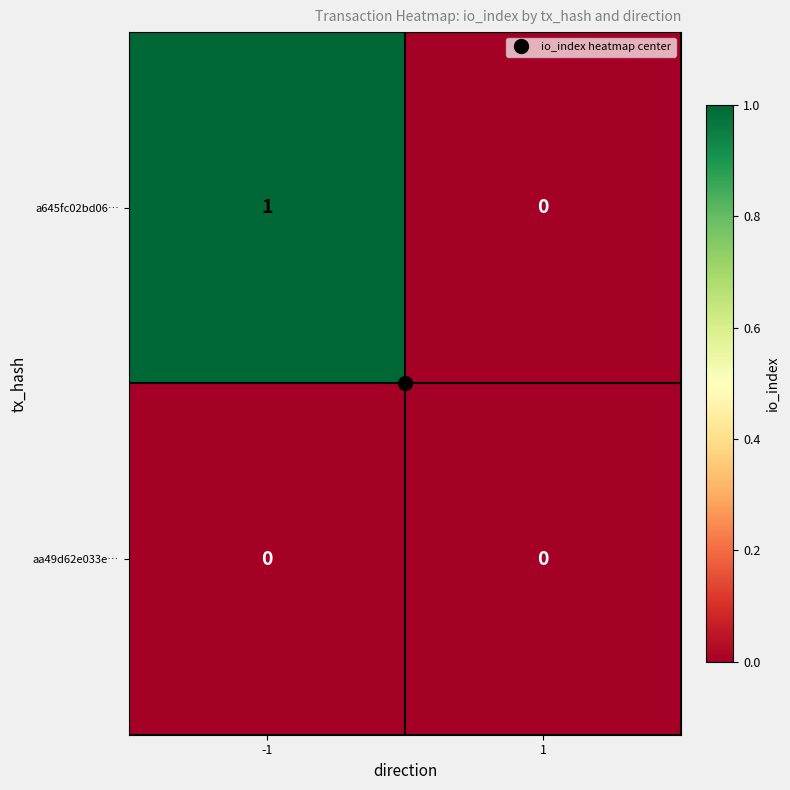

Which series has the largest total across all categories?

a645fc02bd06…